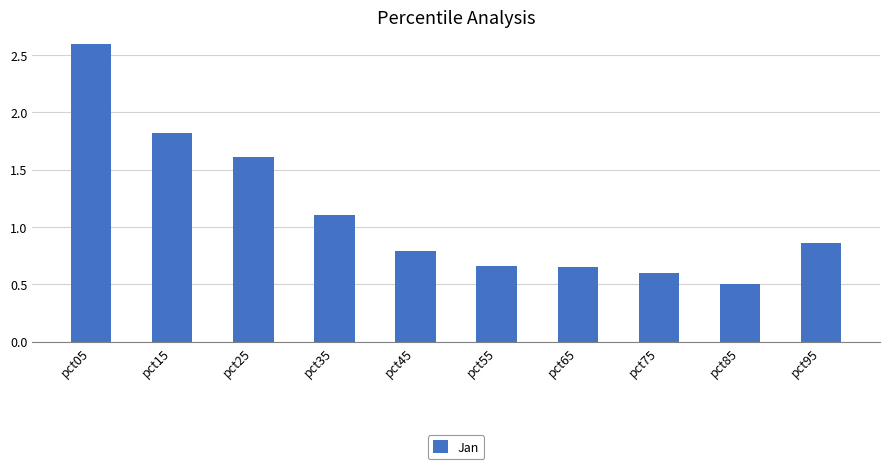

Which category has the highest value across all series?

pct05